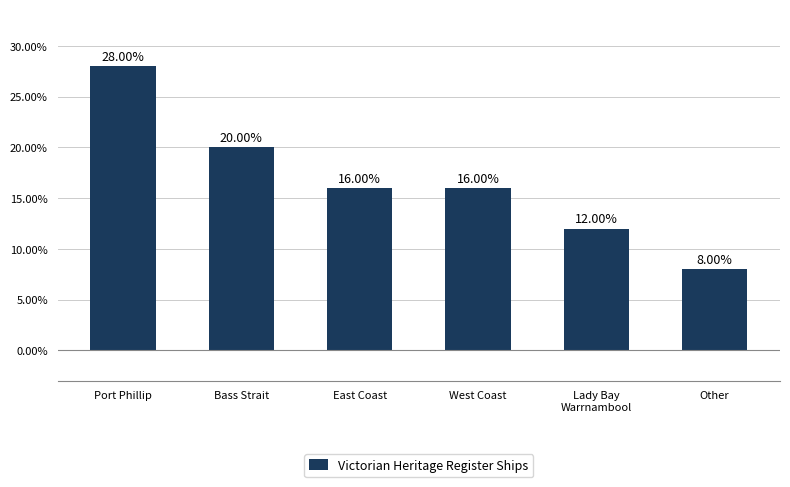

The chart shows a value of 5.7 at Bass Strait. True or false?

False